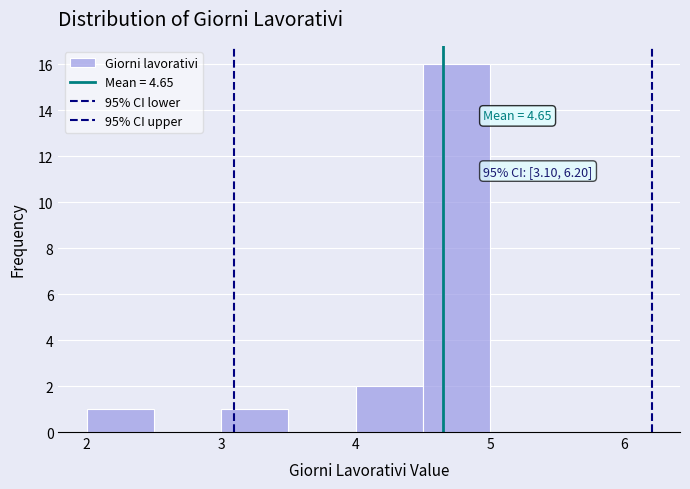

Which range on the x-axis has the tallest bar?

4.5 to 5.0